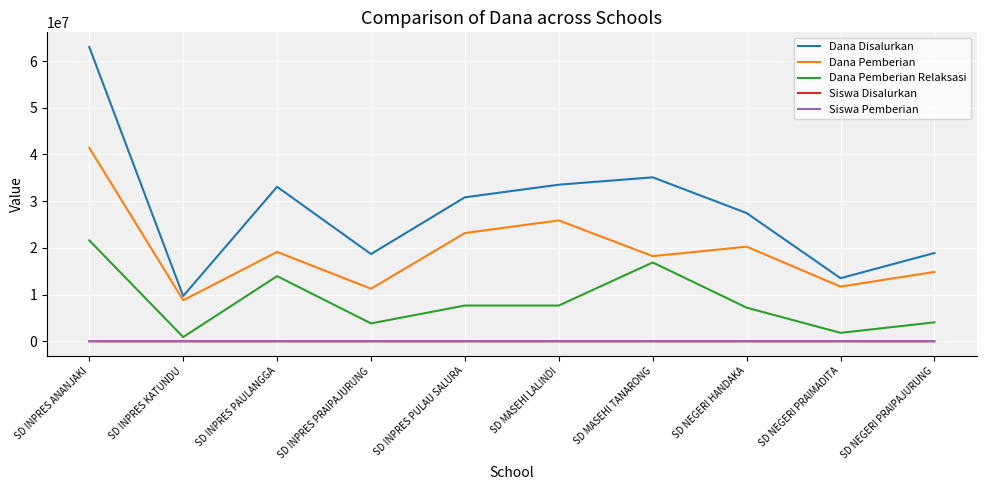

Which series has the largest range (max minus min)?

Dana Disalurkan